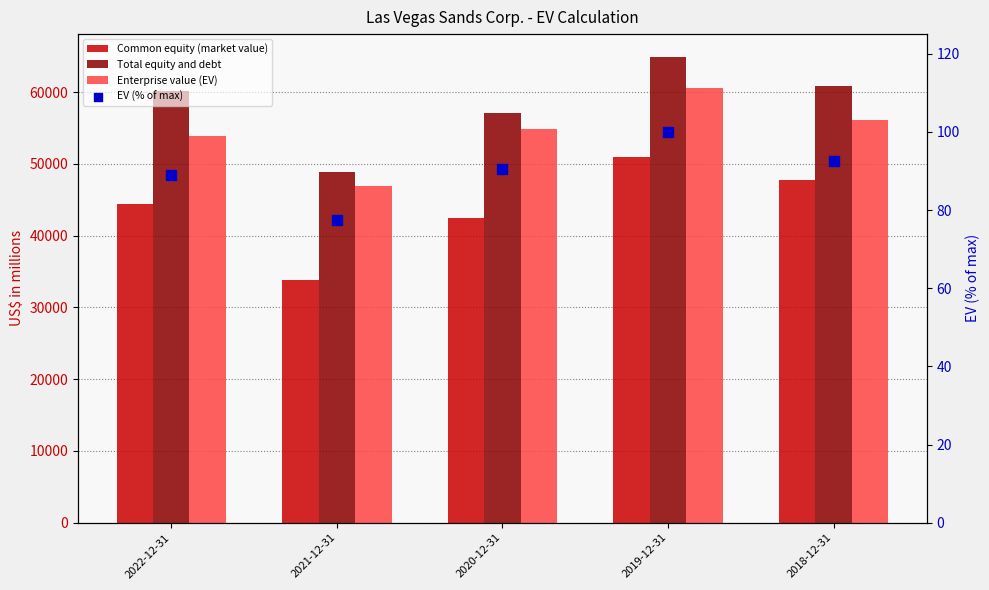

Which series reaches the minimum Y coordinate?

EV (% of max)